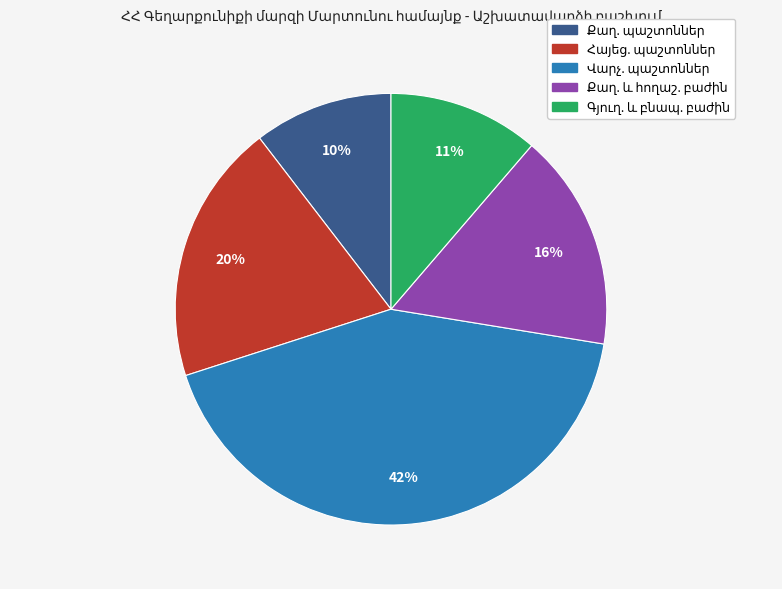

Is there any slice that represents more than half of the pie?

No